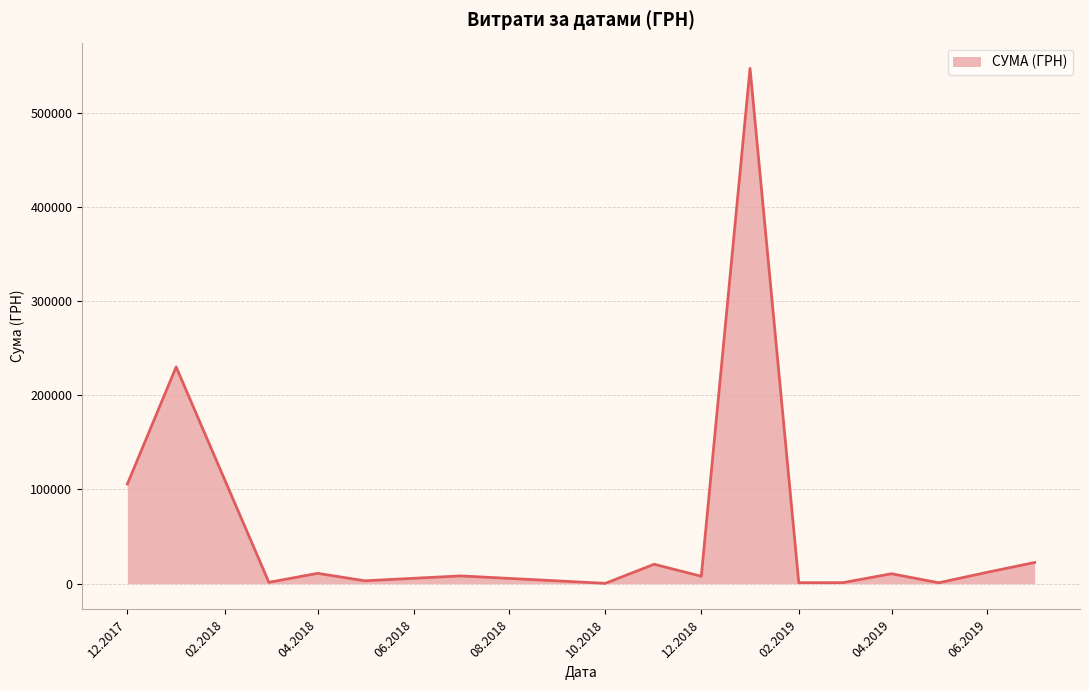

What is the difference between the maximum and minimum values?

546569.7